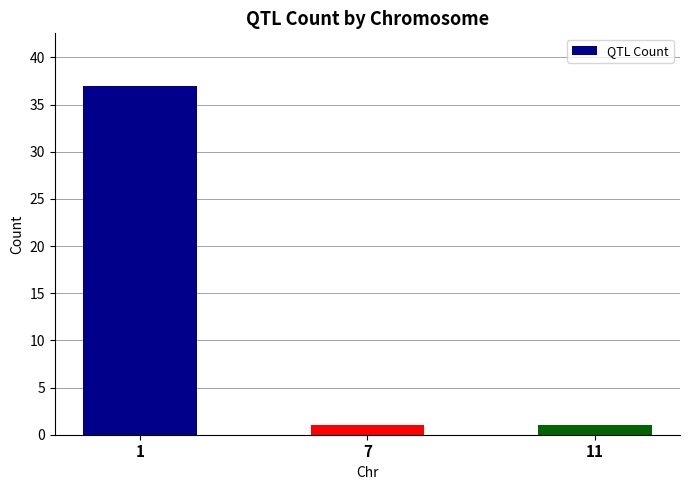

Which label corresponds to the largest value in the chart?

1